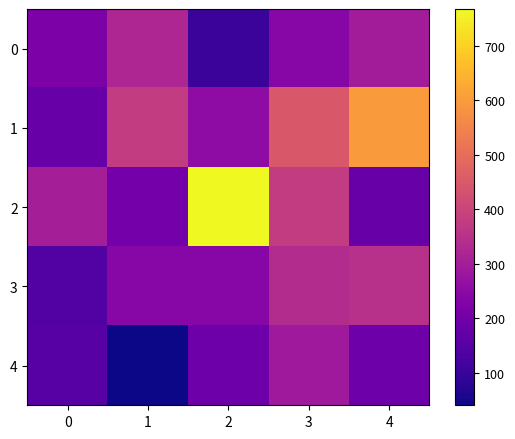

At which category is the sum across all series the highest?

3